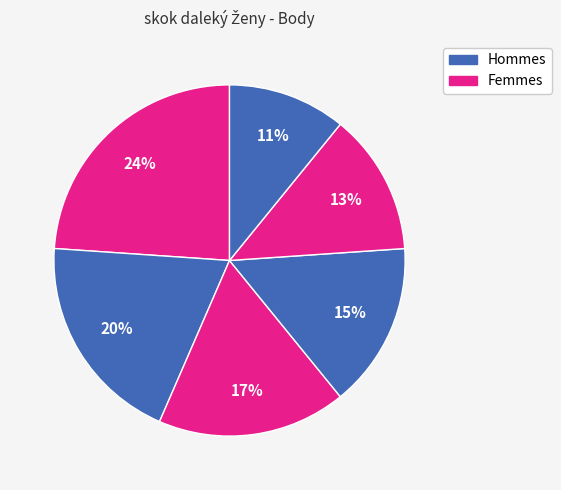

Rank the categories by value from highest to lowest.

Domská Lucie, Běhalová Karolína, Horňáčková Nikola, Jurigová Kristina, Sedláčková Eva, Jedelská Jana